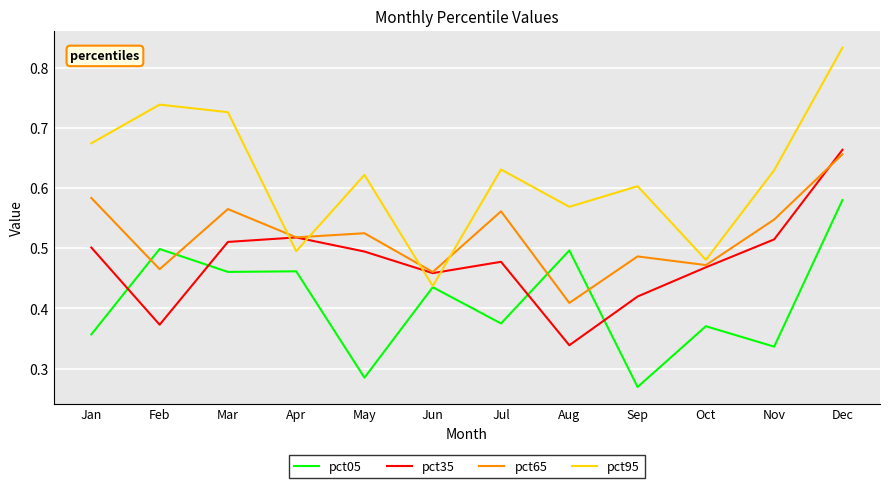

Which series ends up on top after the final intersection of pct05 and pct65?

pct65